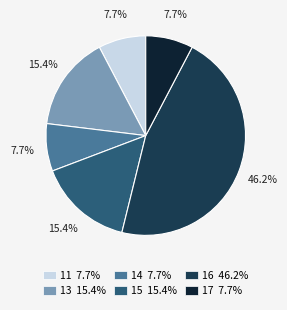

Is 13 15.4% the majority of the pie?

No